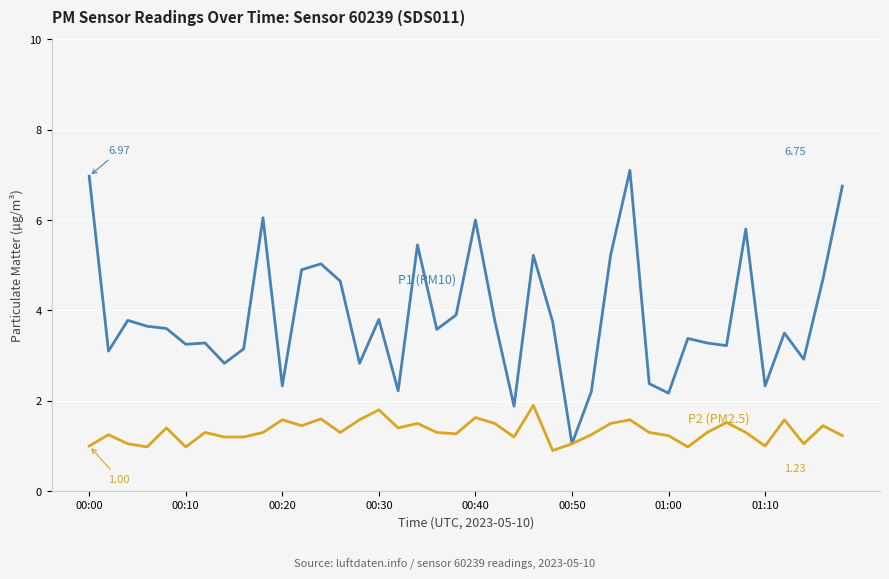

Does the chart have visible grid lines?

Yes